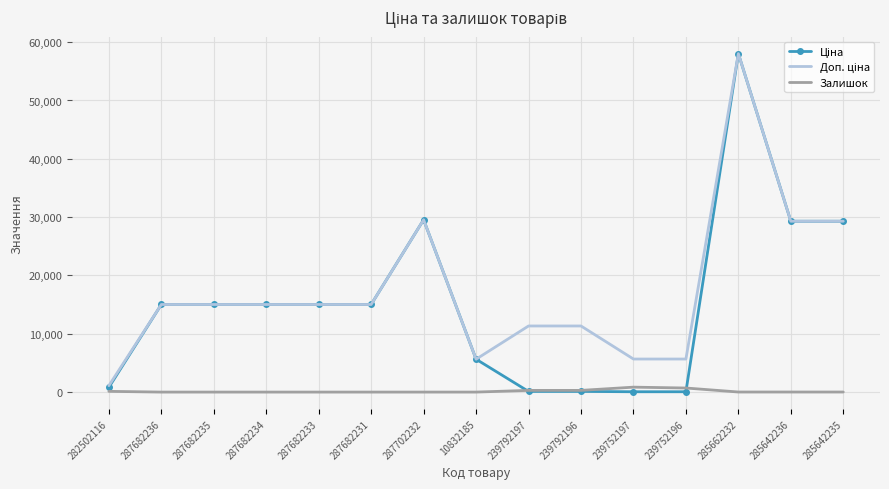

What position from the left is 287682234?

4